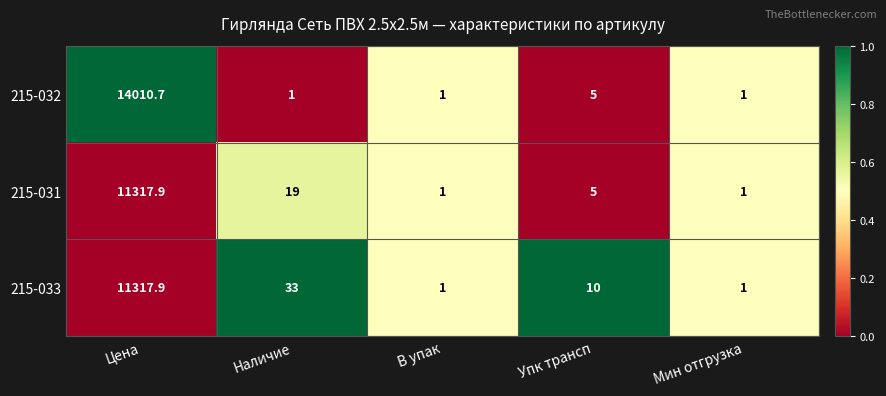

Which series has the widest spread of values?

215-032